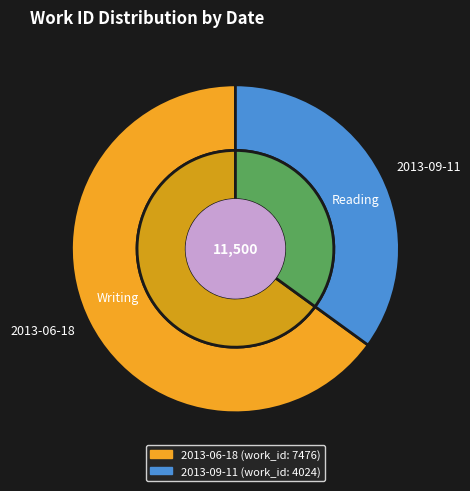

To the nearest percent, what is the difference between the 2013-06-18 and 2013-09-11 slice percentages?

30%